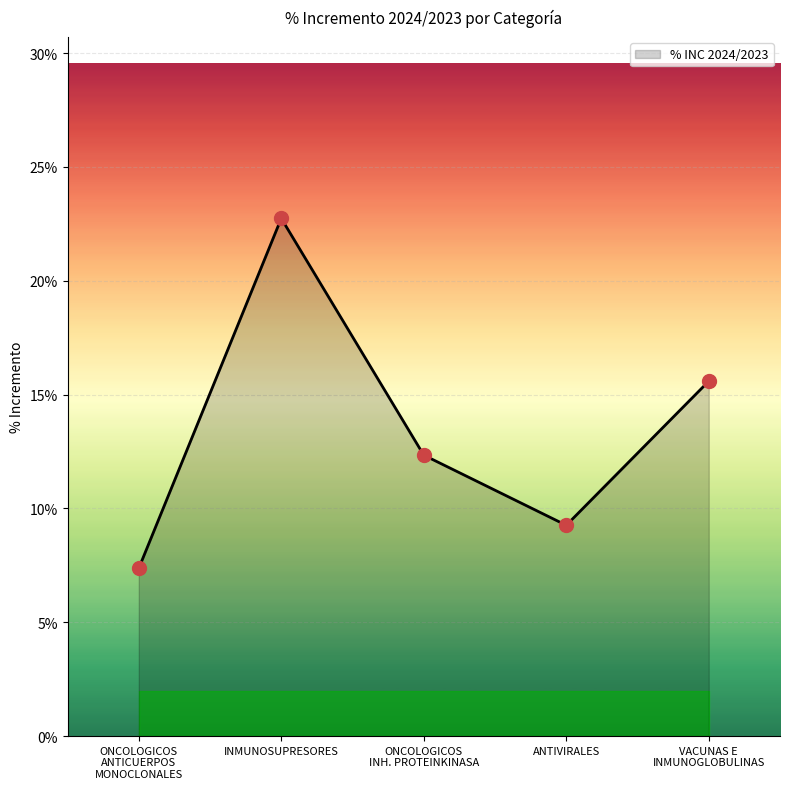

What is the difference between the values at INMUNOSUPRESORES and VACUNAS E
INMUNOGLOBULINAS?

0.1